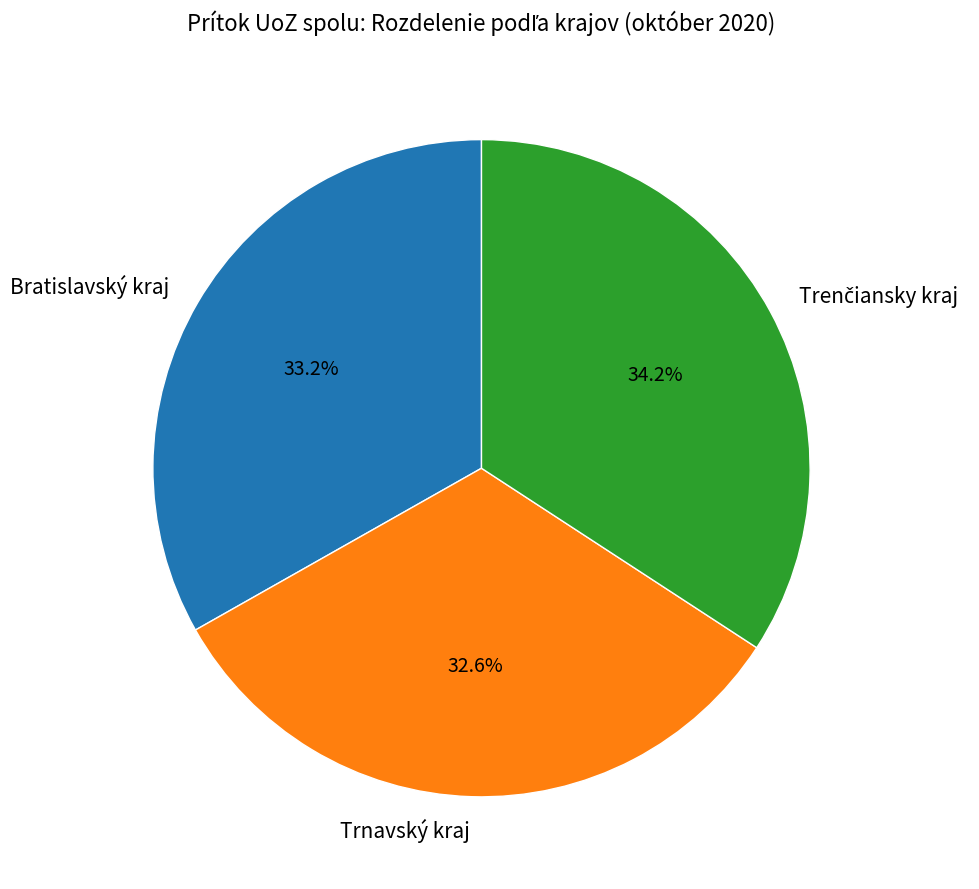

Does any single category account for the majority?

No